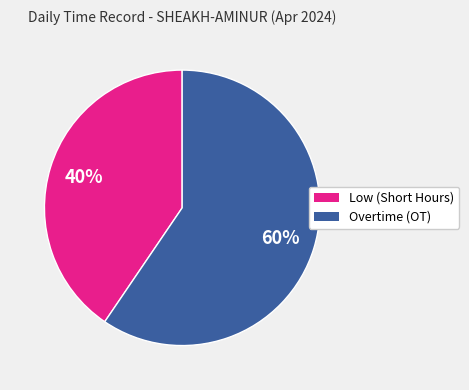

To the nearest percent, what is the average slice percentage?

50%